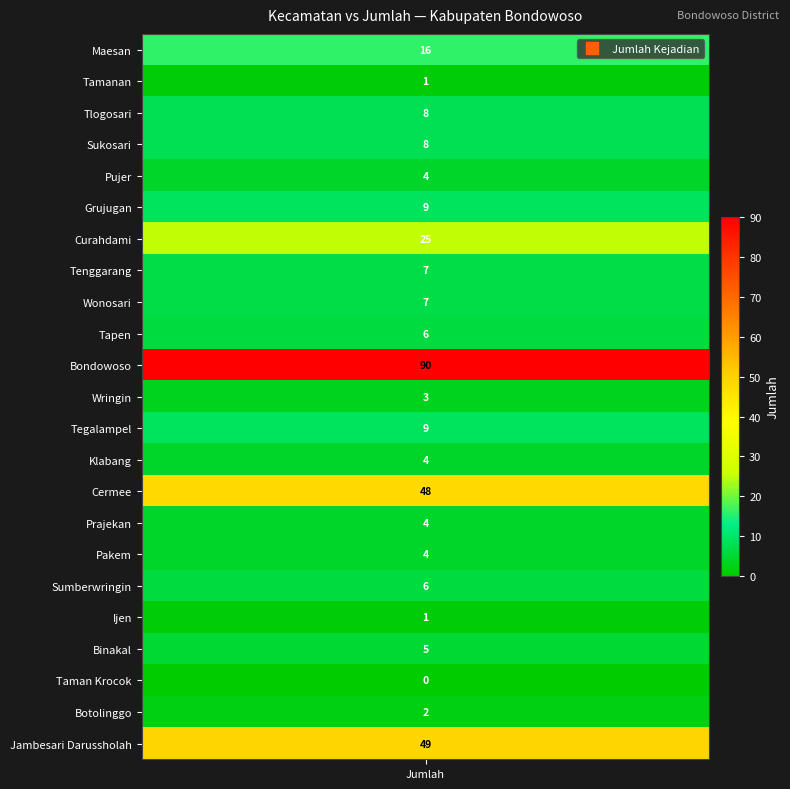

Reading left to right, what are all the values shown in this chart?

jumlah=16	1=1	2=8	3=8	4=4	5=9	6=25	7=7	8=7	9=6	10=90	11=3	12=9	13=4	14=48	15=4	16=4	17=6	18=1	19=5	20=0	21=2	22=49